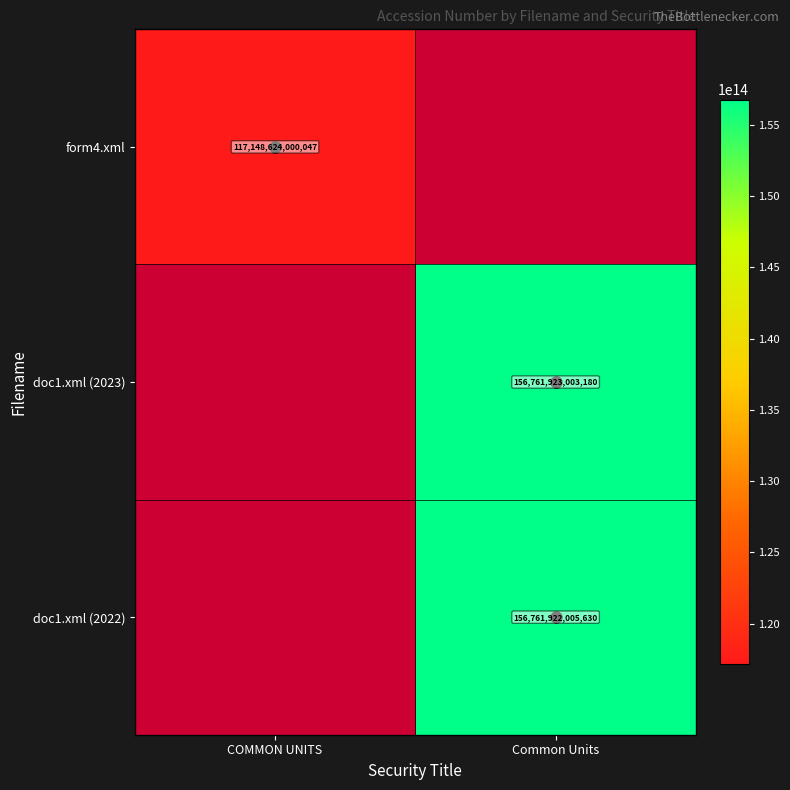

Is the value of doc1.xml (2022) at Common Units greater than the value of doc1.xml (2023) at Common Units?

No